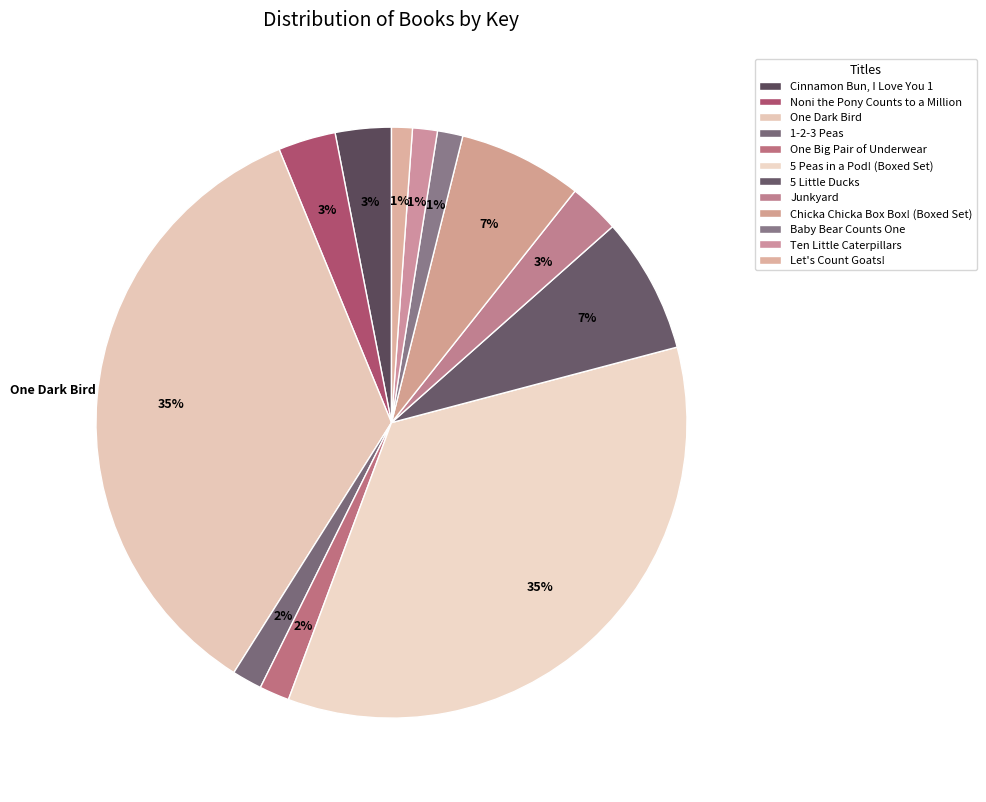

How many segments does this pie chart have?

12